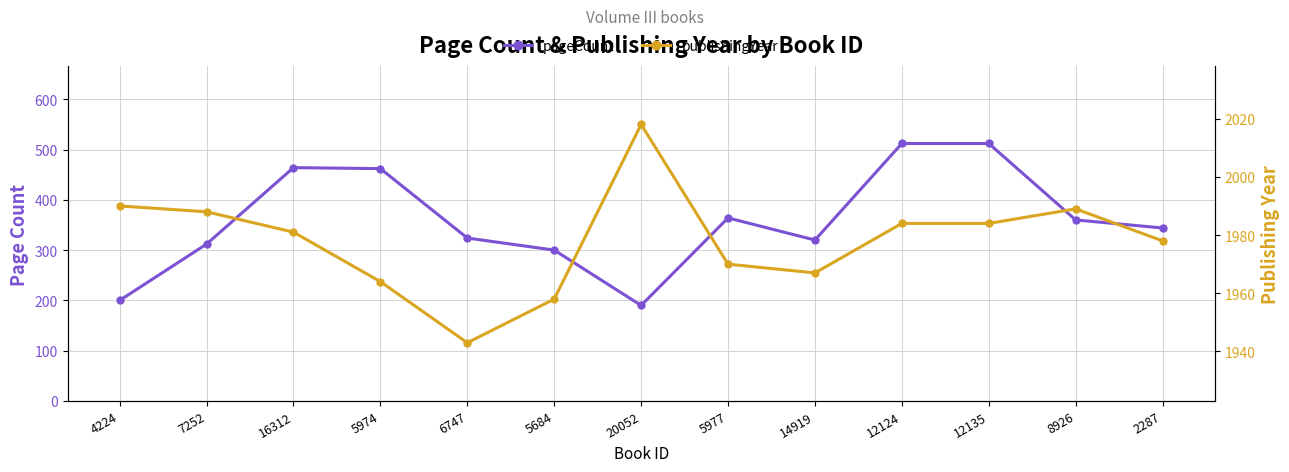

The pageCount series shows 86 at 20052. True or false?

False